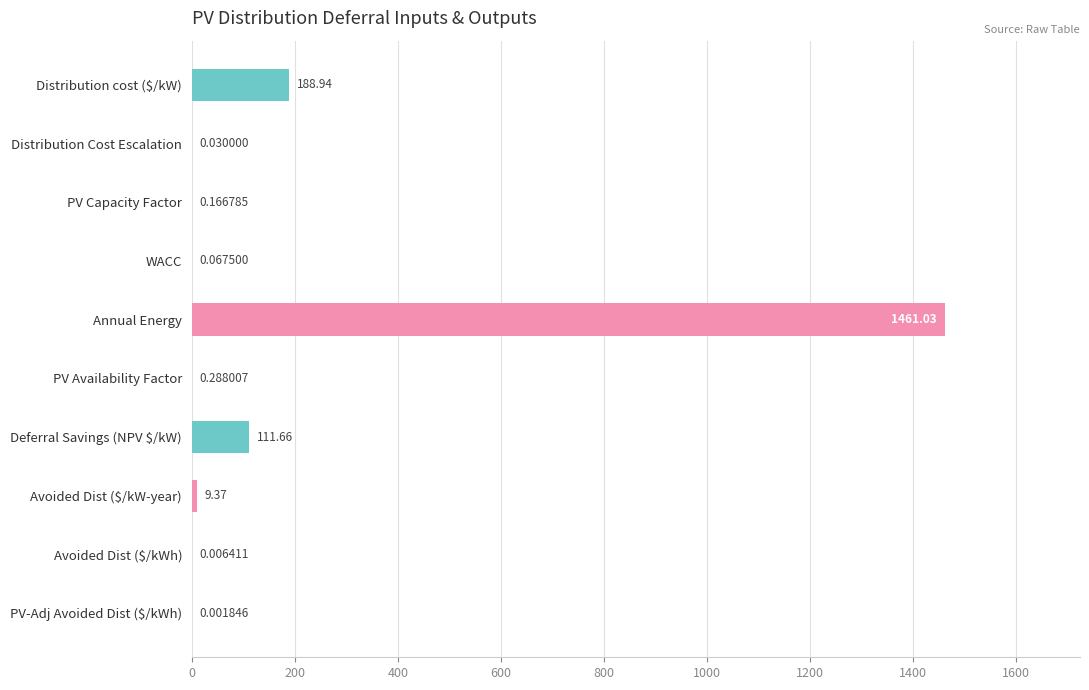

What is the sum of all values?

1771.6